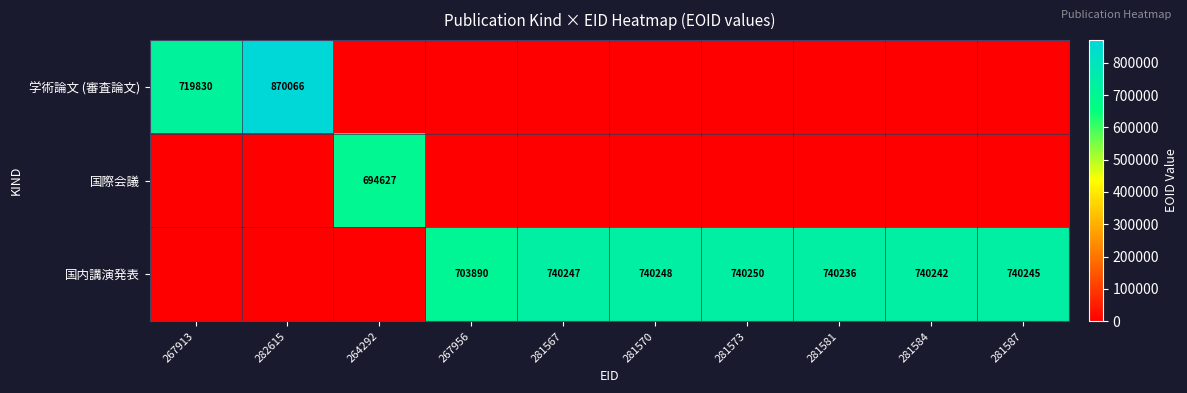

Which category has the highest value across all series?

282615